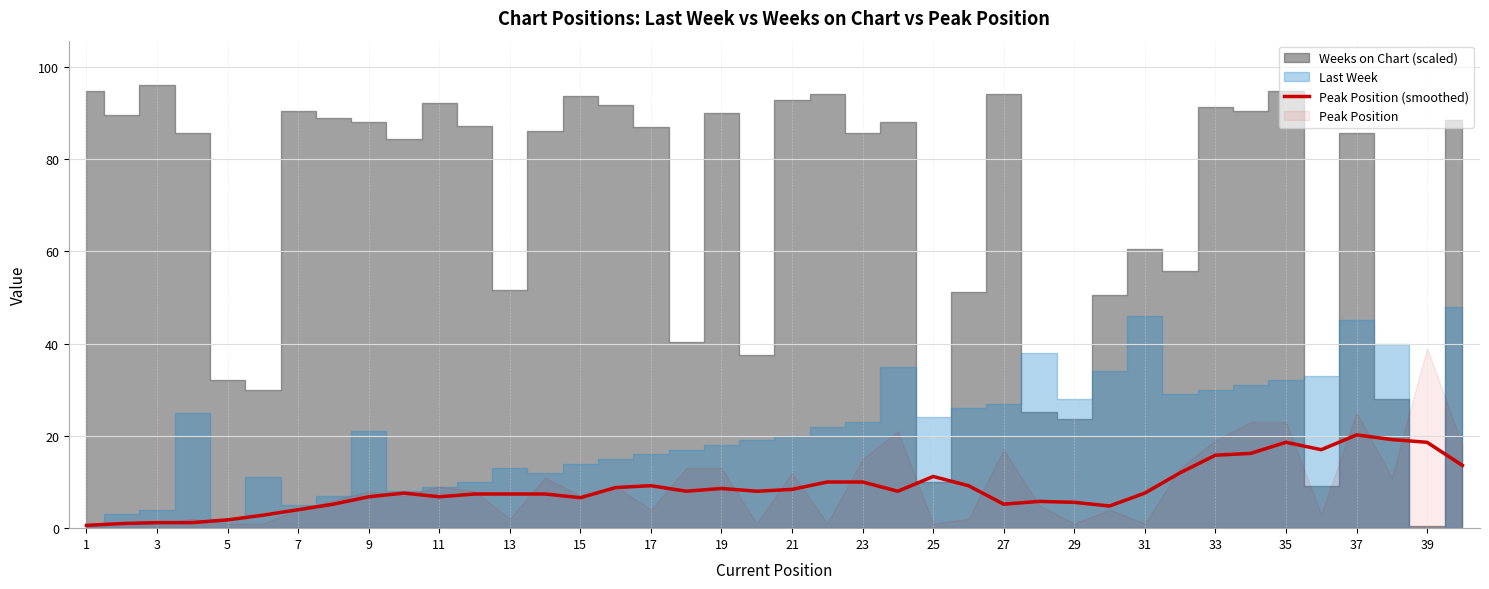

Is it true that Peak Position (smoothed) equals 3.4 at 9?

False